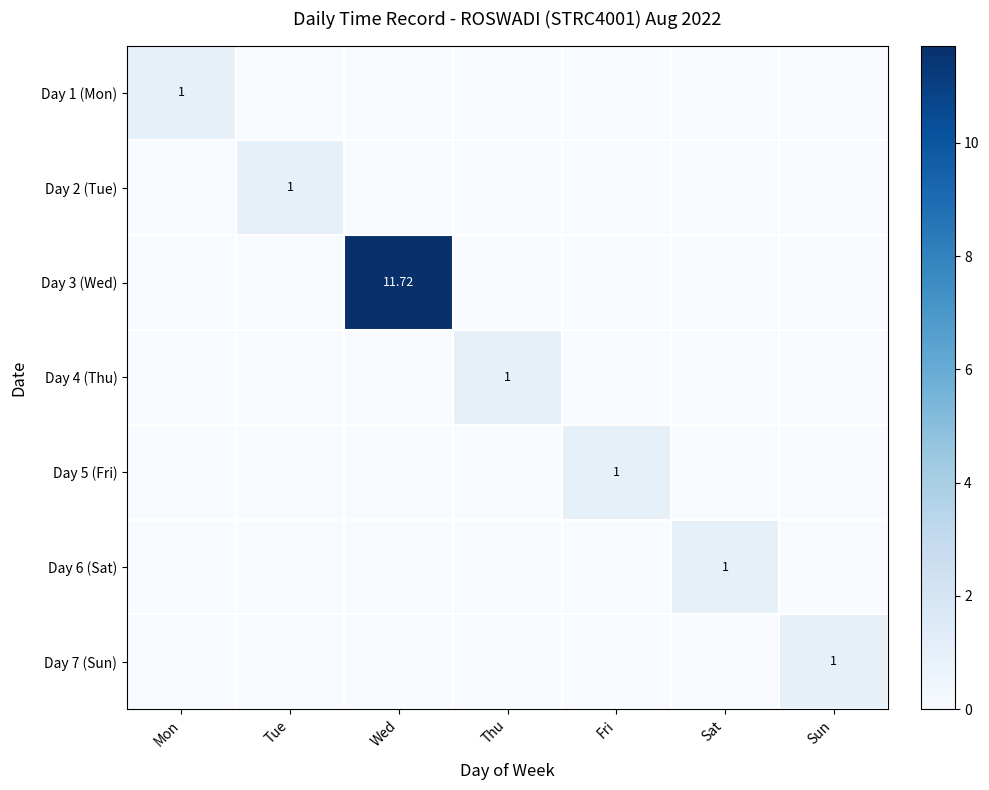

The value of Day 4 (Thu) at Wed is -0.5. True or false?

False